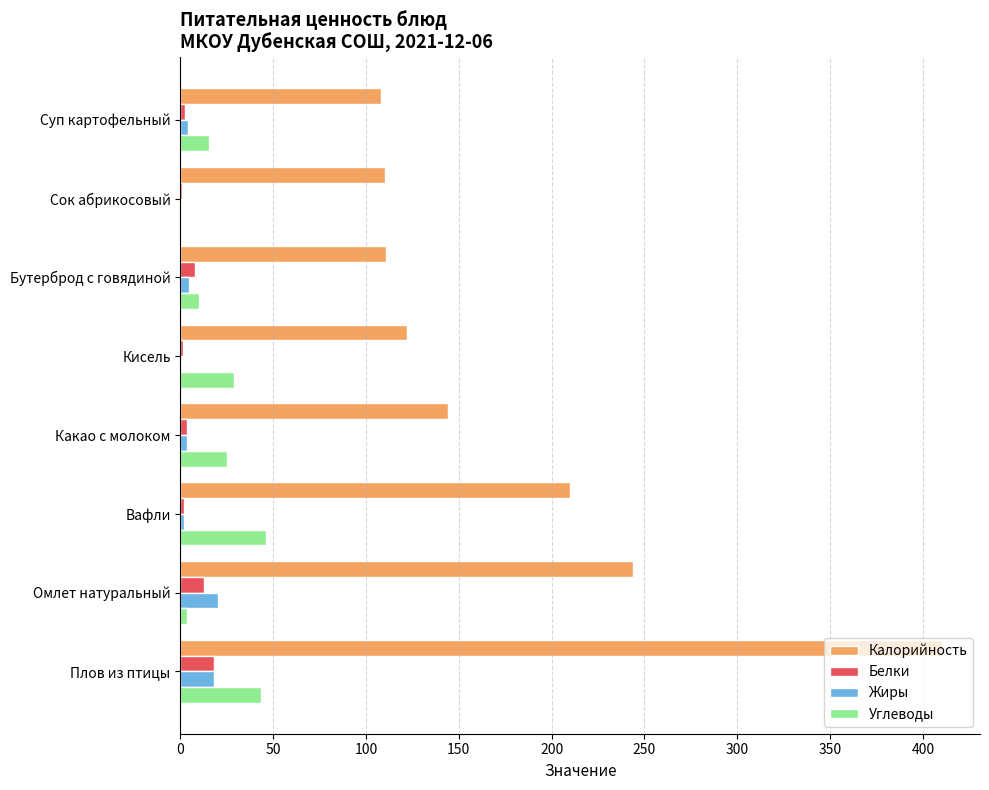

Which series has the largest total across all categories?

Калорийность